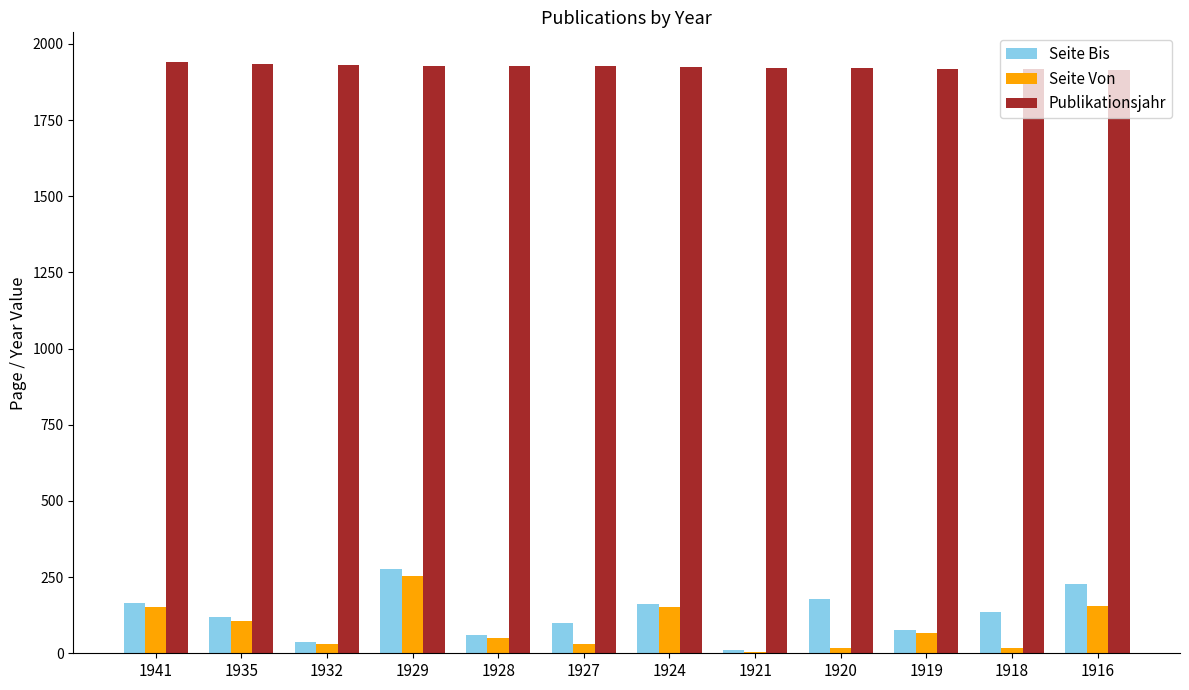

What are all the series names shown in the legend?

Seite Bis, Seite Von, Publikationsjahr